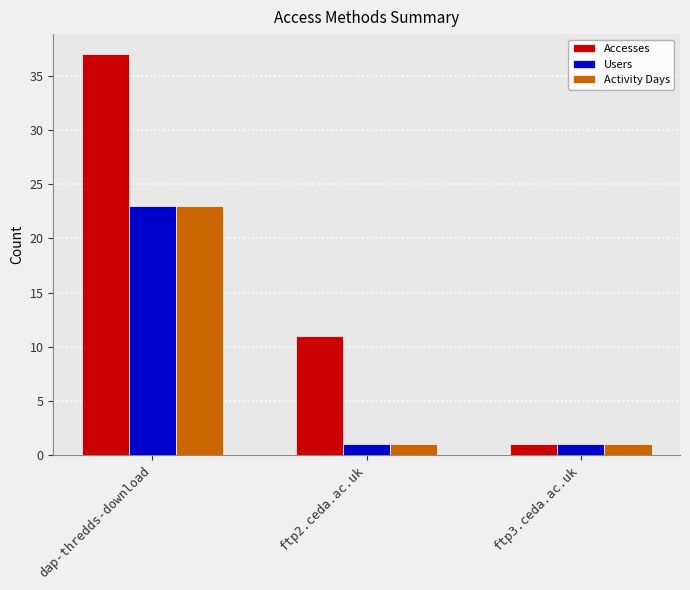

How many groups of bars are there?

3